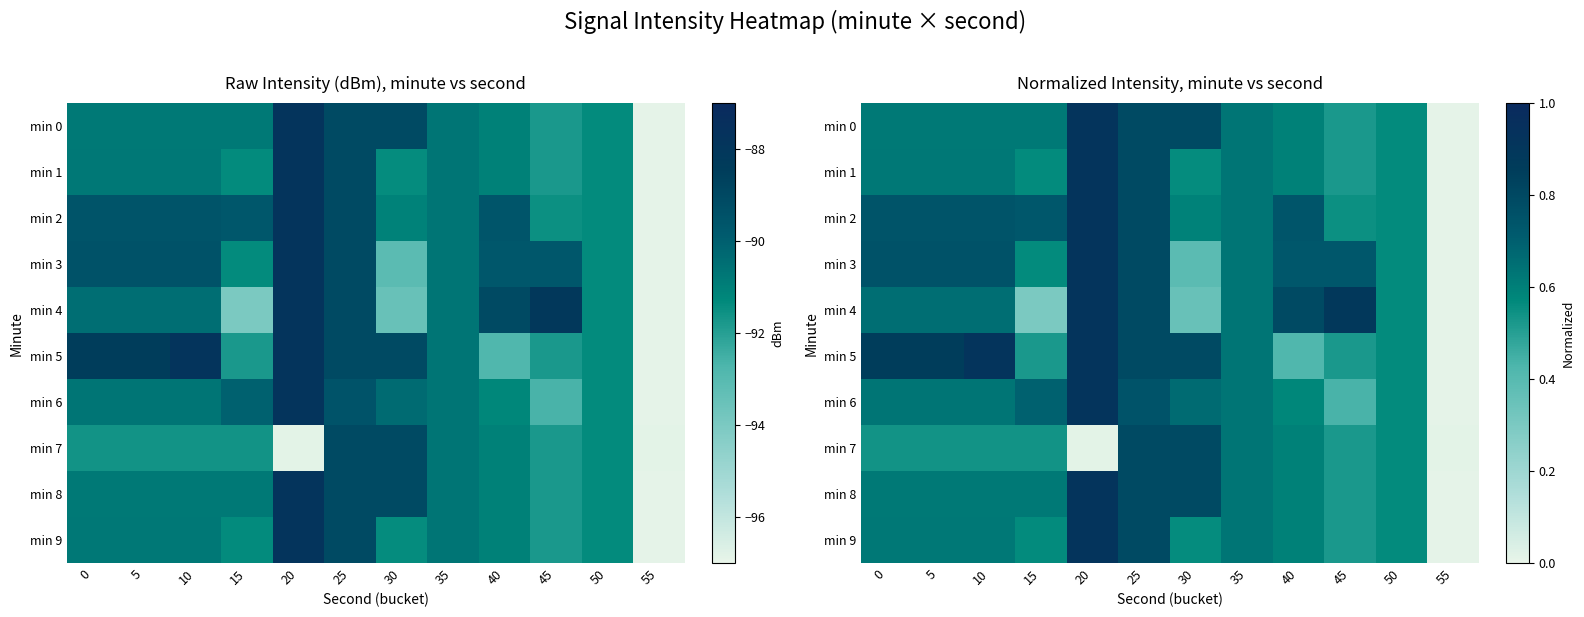

Which category has the lowest value in the min 2 series?

55